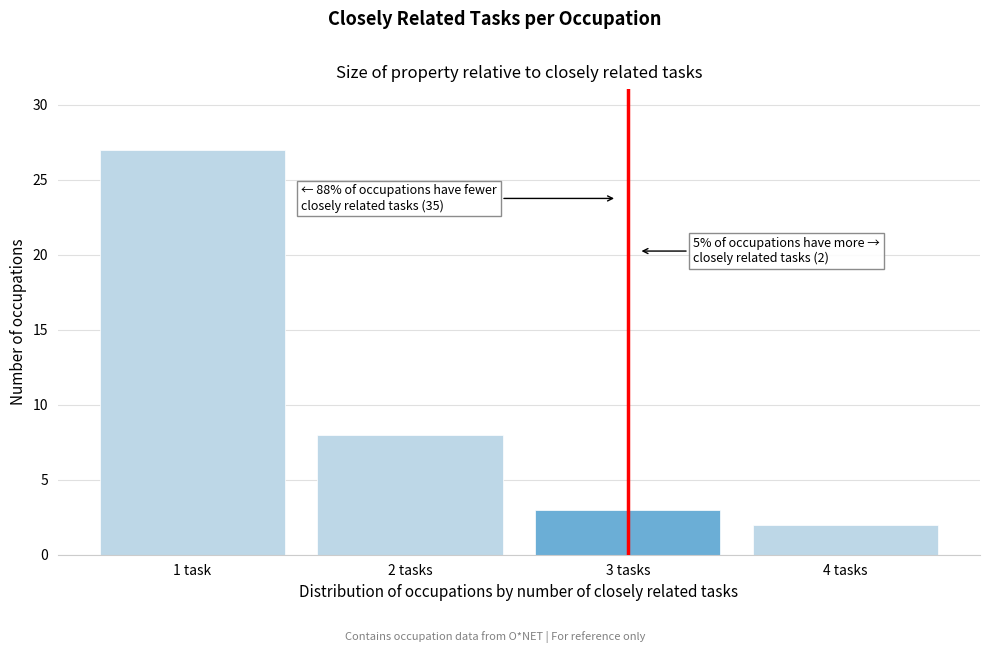

Reading right to left, what are all the values shown in this chart?

4 tasks=2	3 tasks=3	2 tasks=8	1 task=27